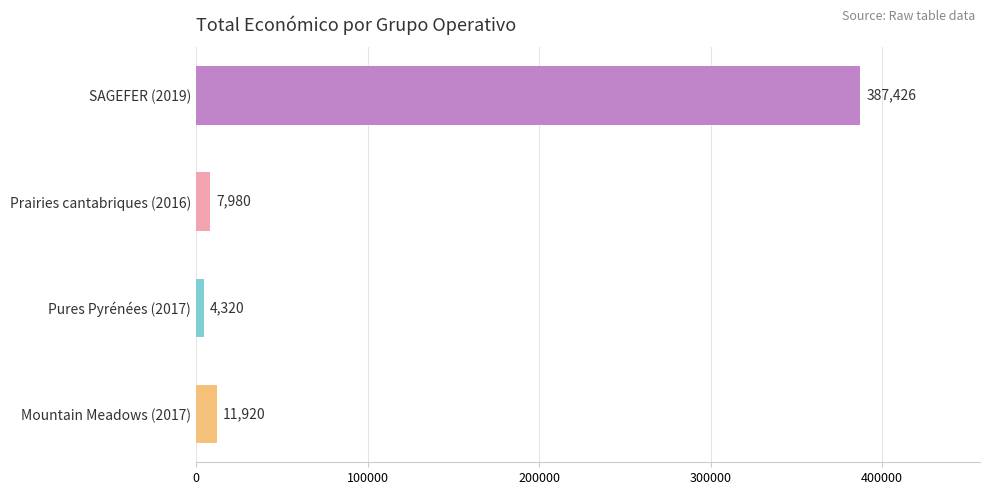

How many data points are less than 11920?

2